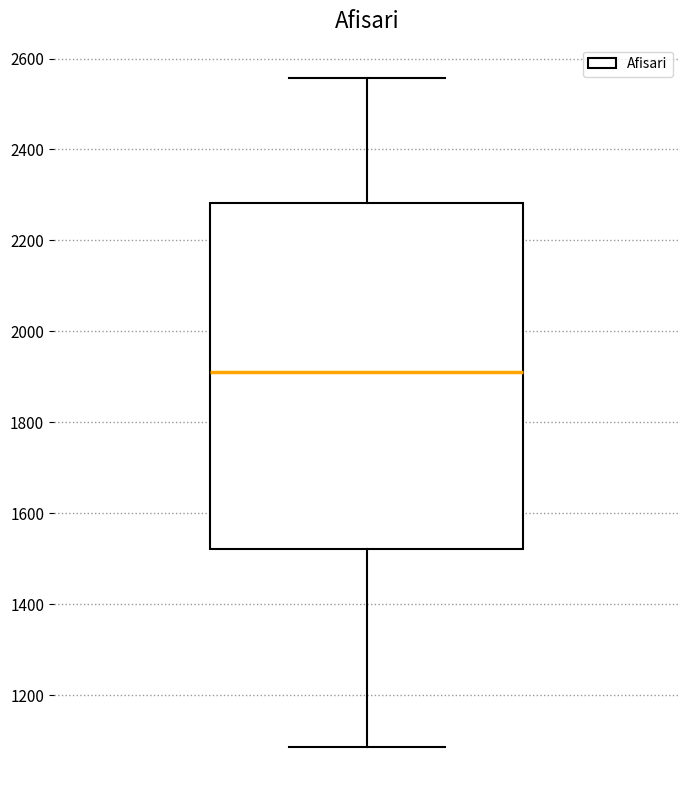

Where is the upper edge of the box on the y-axis? The values are not printed on the chart, so give them approximately, as read against the axis.

2280